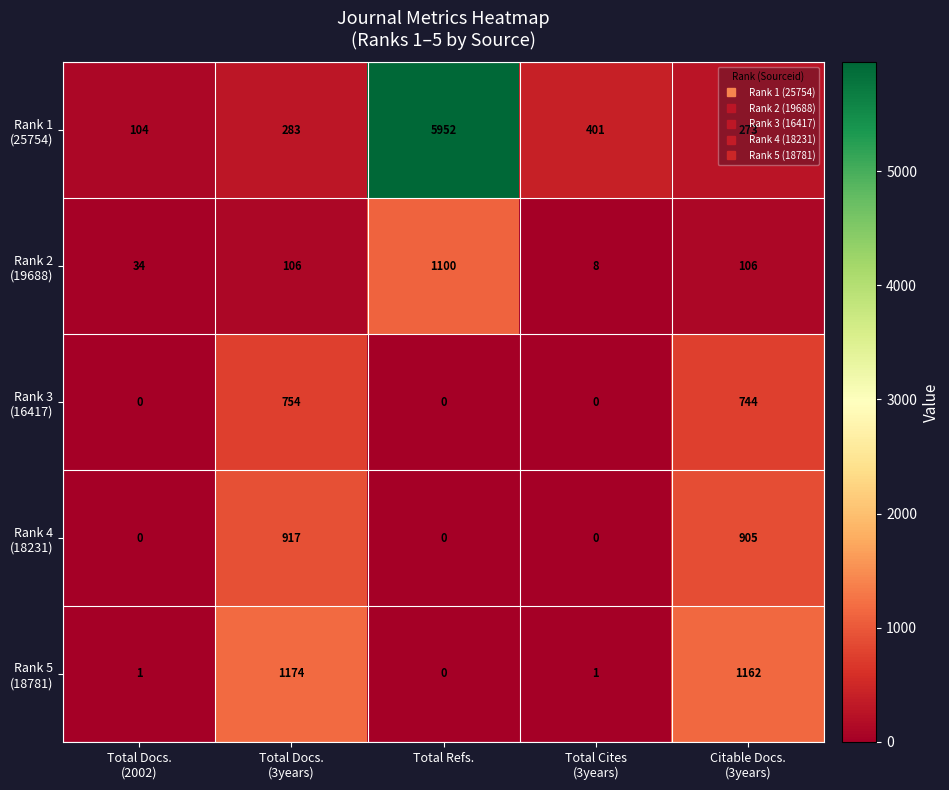

What is the greatest value displayed?

5952